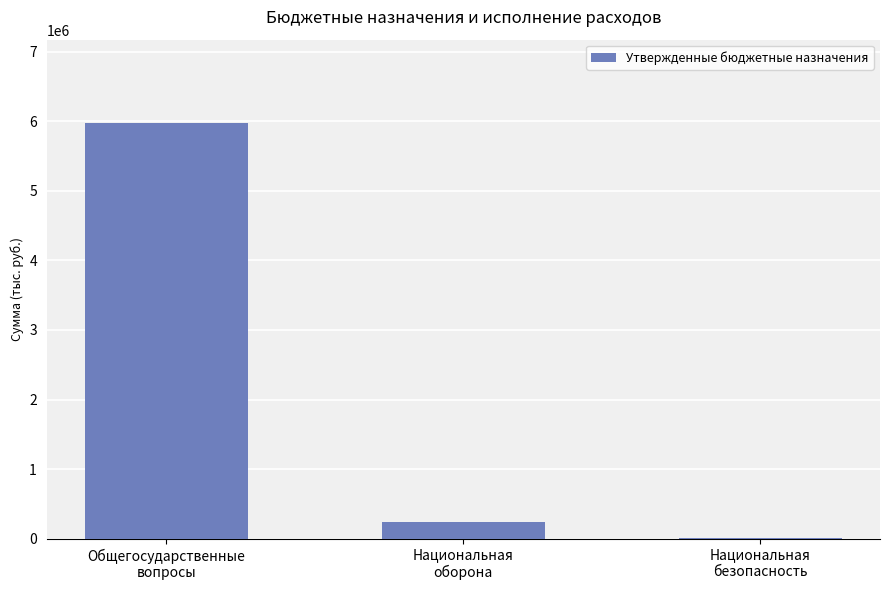

What is the greatest value displayed?

5977966.2